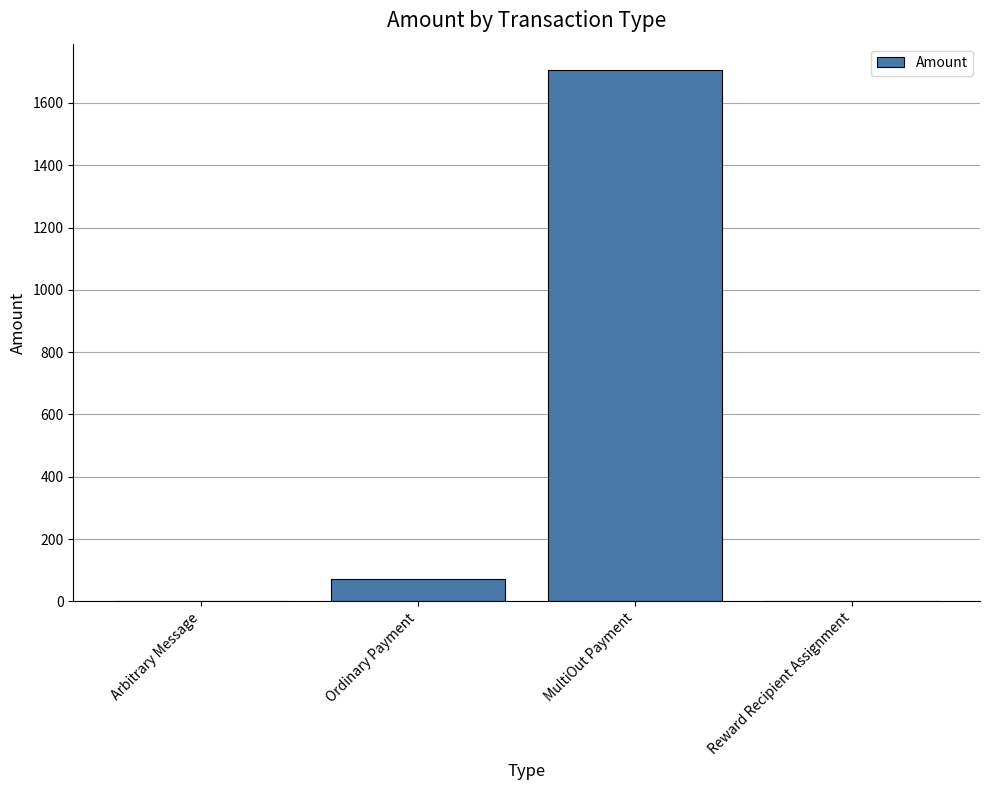

What is the sum of the values at Reward Recipient Assignment and Ordinary Payment?

72.0